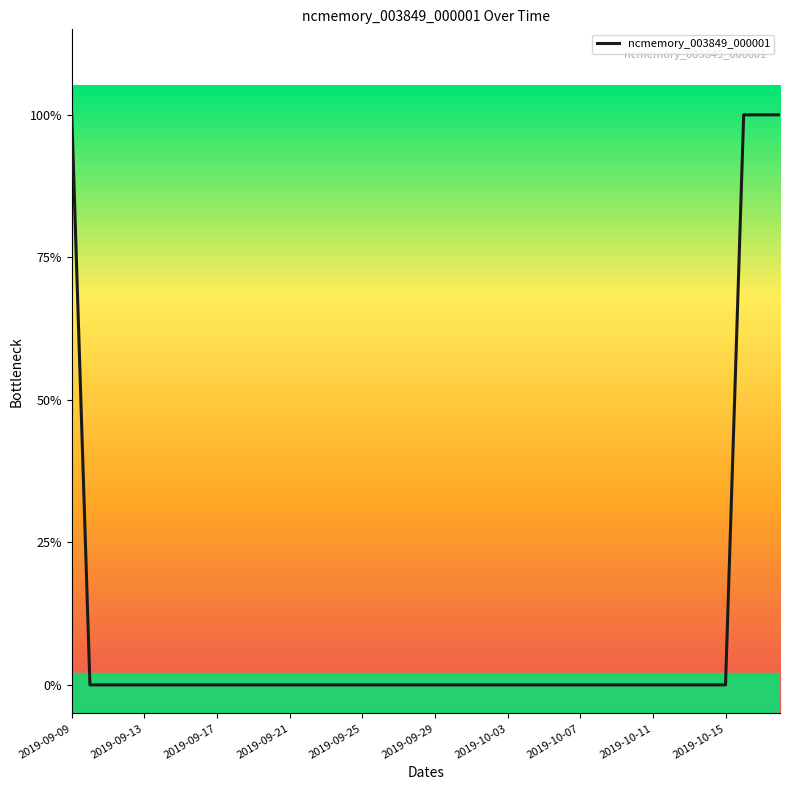

Rank the categories by value from lowest to highest.

2019-09-13, 2019-09-17, 2019-09-21, 2019-09-25, 2019-09-29, 2019-10-03, 2019-10-07, 2019-10-11, 2019-10-15, 10, 11, 12, 13, 14, 15, 16, 17, 18, 19, 20, 21, 22, 23, 24, 25, 26, 27, 28, 29, 30, 31, 32, 33, 34, 35, 36, 2019-09-09, 37, 38, 39